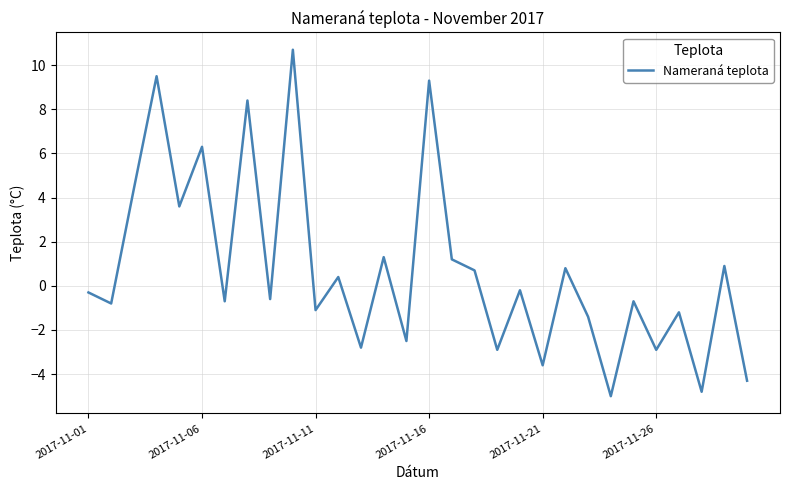

What is the difference between the maximum and minimum values?

15.7